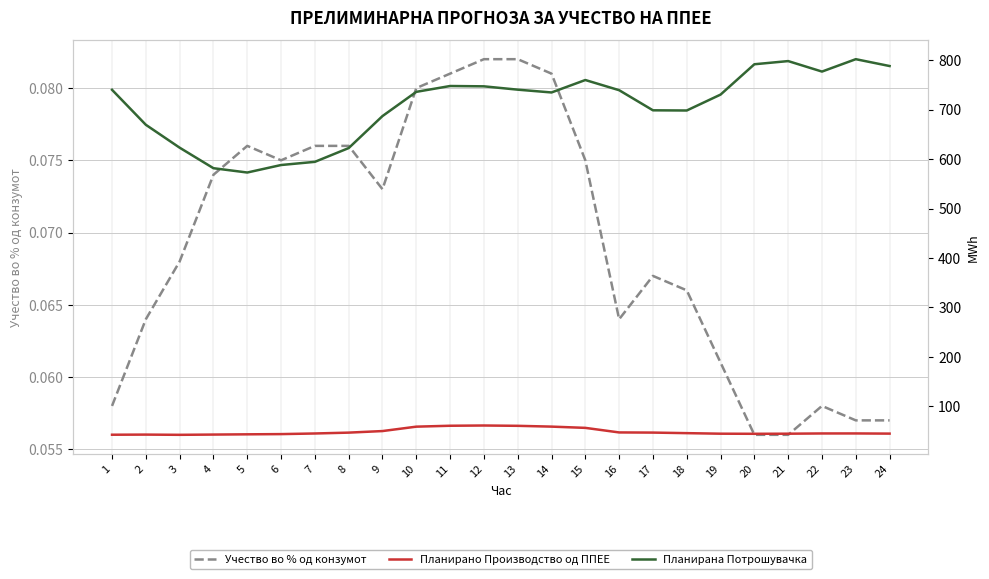

True or false: Планирано Производство од ППЕЕ has a value of 19.0 at 17.

False